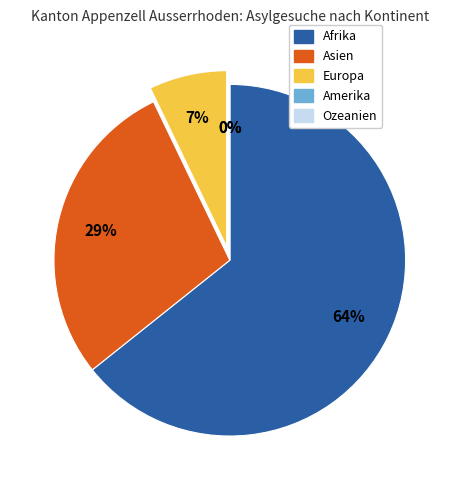

Do Amerika and Asien together represent more than half of the pie?

No